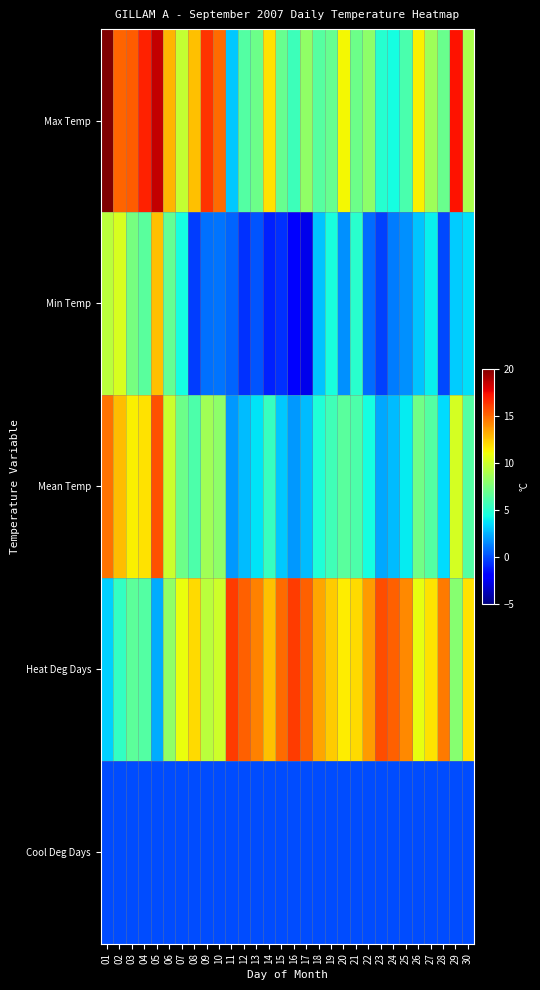

Which label corresponds to the smallest value in the chart?

17